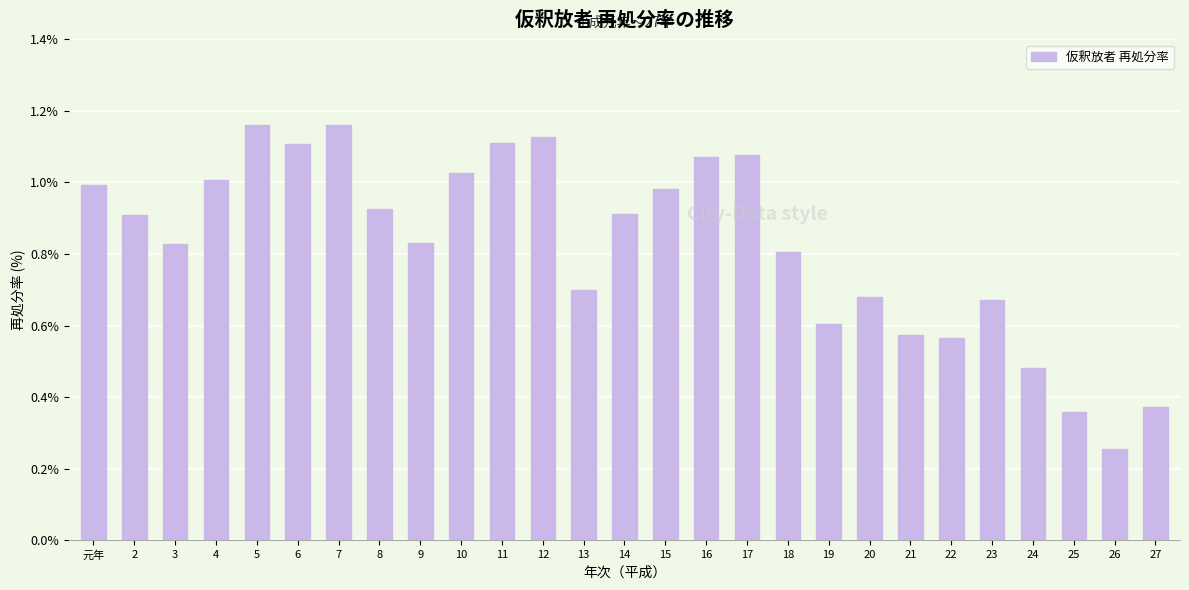

Which has a higher value, 8 or 23?

8